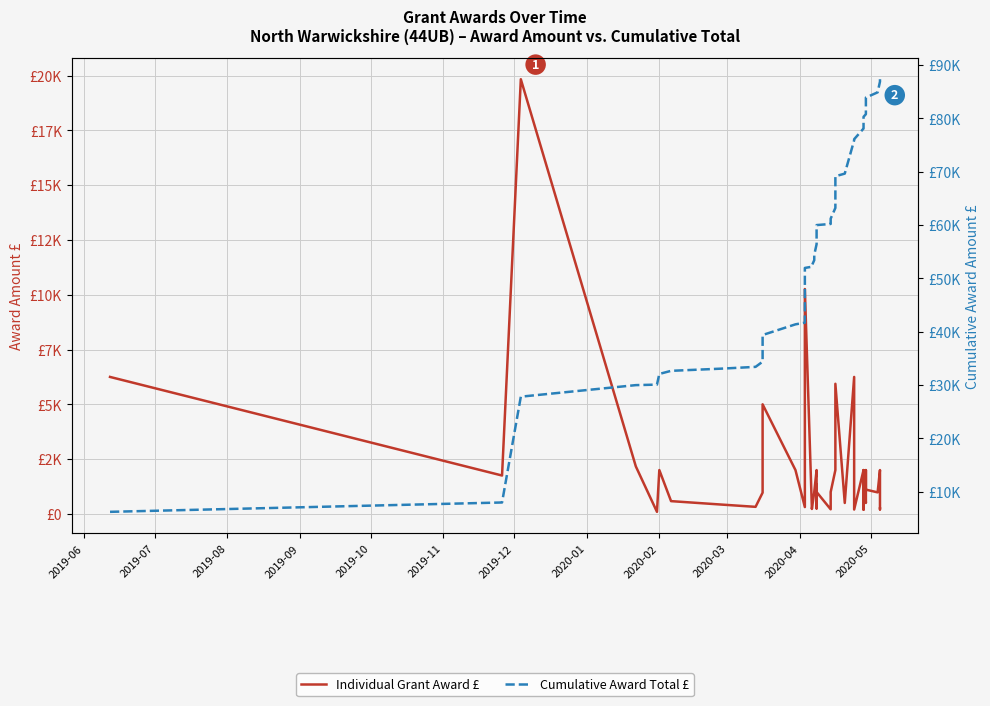

True or false: Cumulative Award Total £ and Individual Grant Award £ intersect in this chart.

False